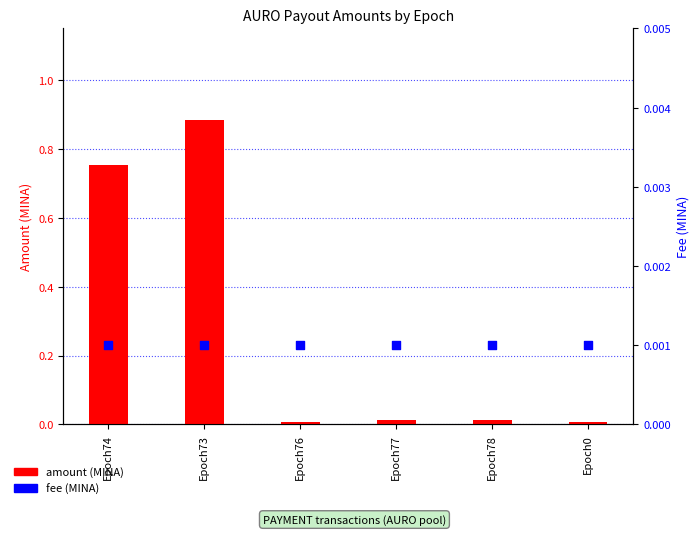

Is the value of amount (MINA) at Epoch74 greater than the value of fee (MINA) at Epoch78?

Yes